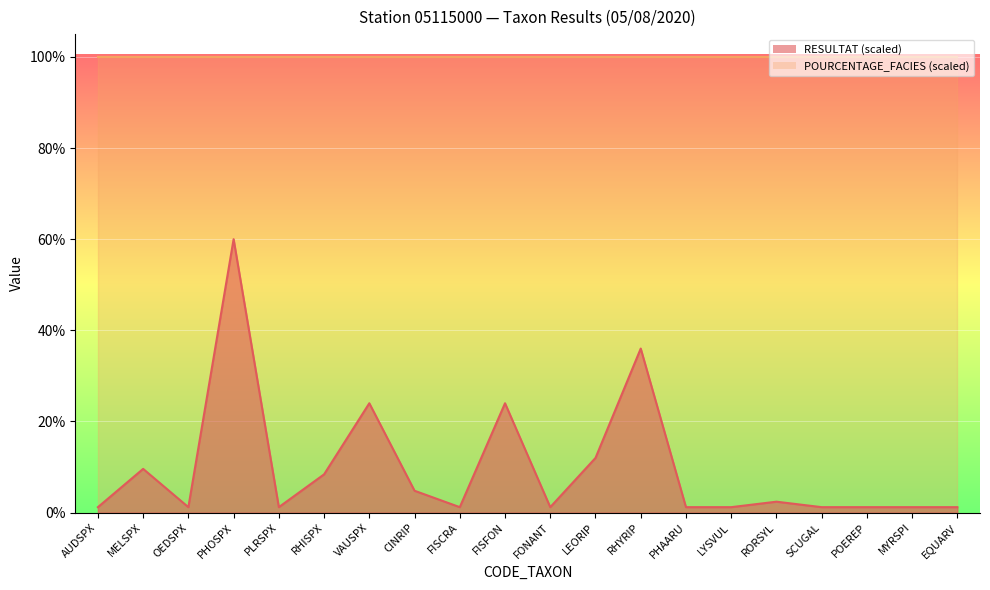

What is the label of the 3rd point from the left?

OEDSPX